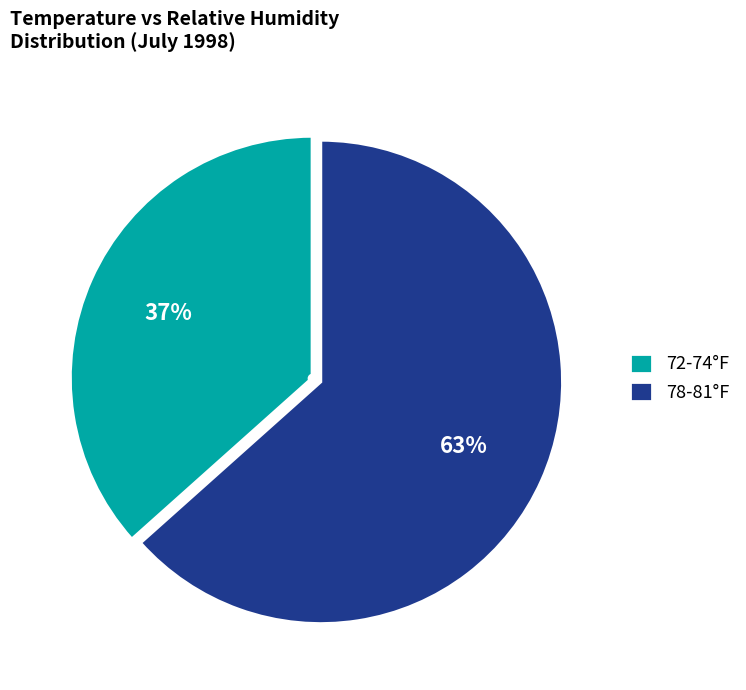

Which slice is the largest?

78-81°F